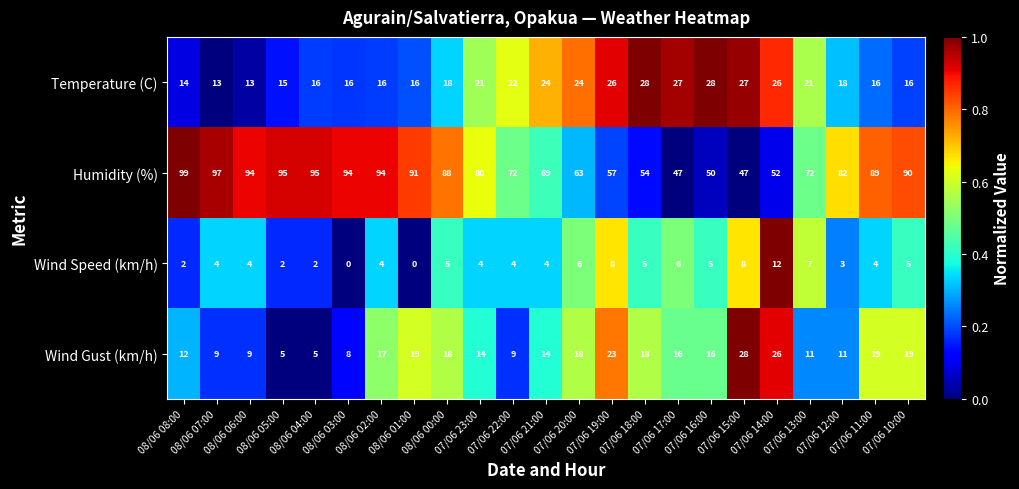

How many distinct data groups are displayed?

4